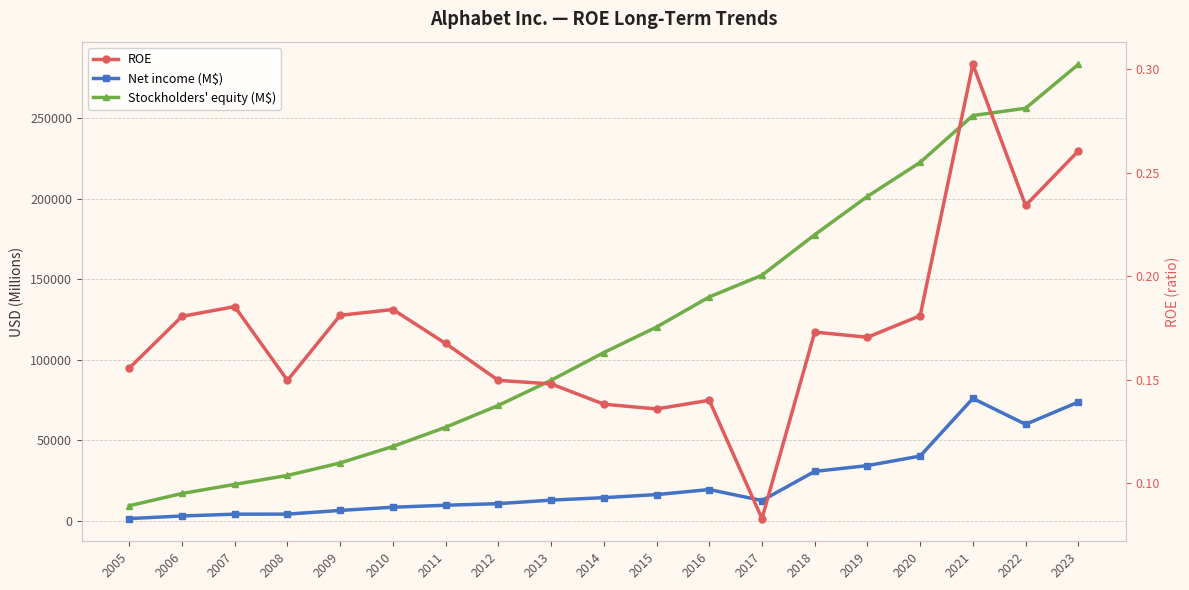

Is it true that ROE equals 0.1 at 2021?

False